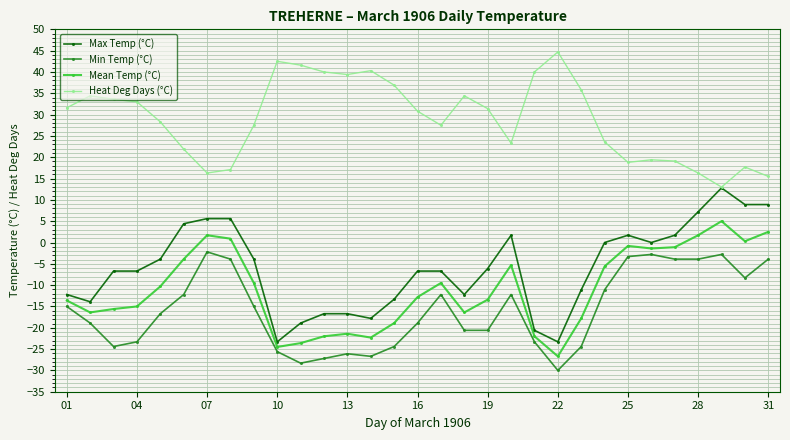

Rank the series by their maximum value, from highest to lowest.

Heat Deg Days (°C), Max Temp (°C), Mean Temp (°C), Min Temp (°C)